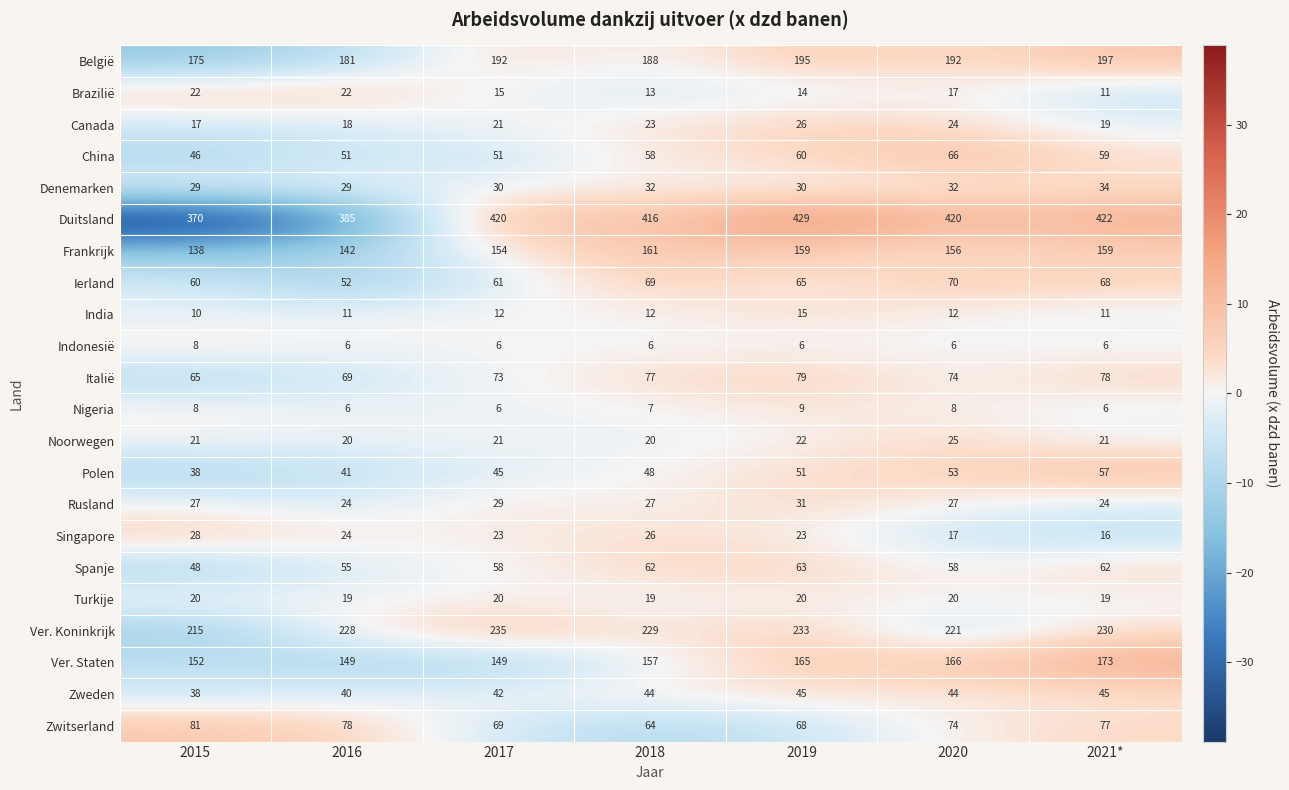

Count the number of data series in this chart.

22